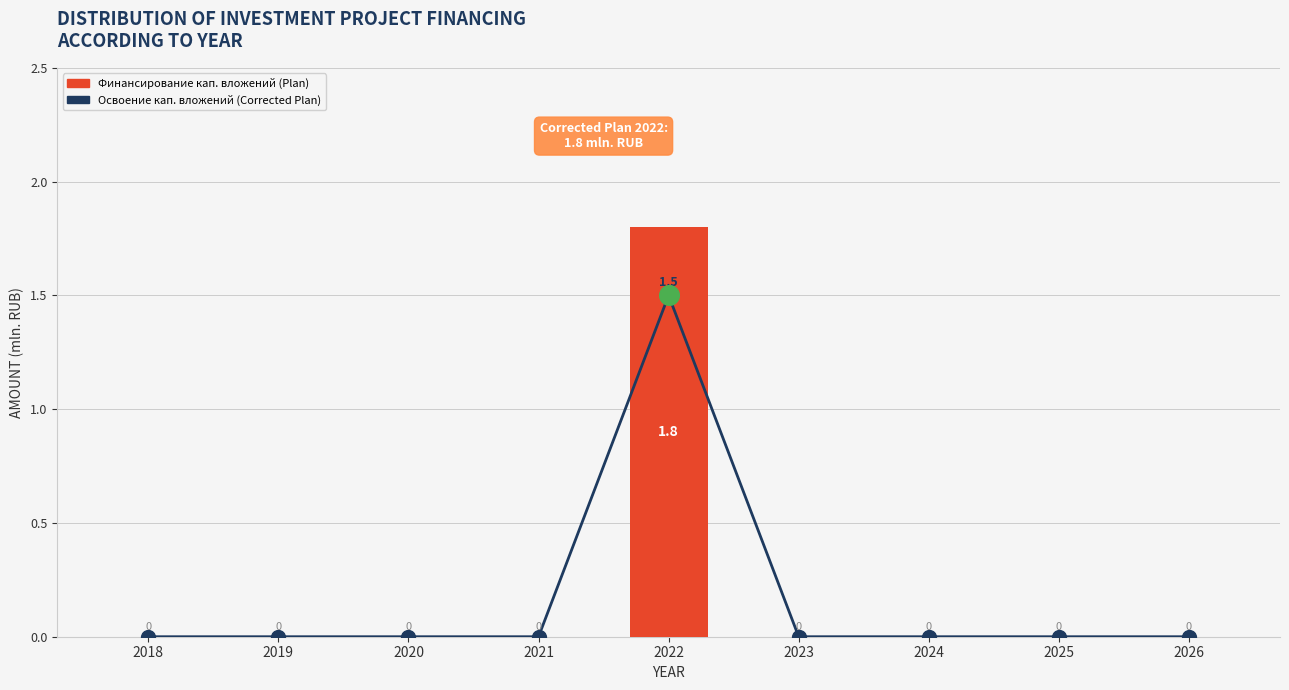

At how many categories does at least one series exceed 0?

1